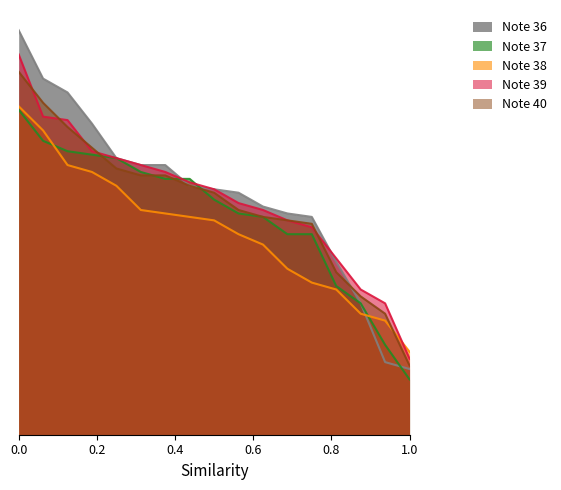

True or false: Note 40 and Note 39 intersect in this chart.

True